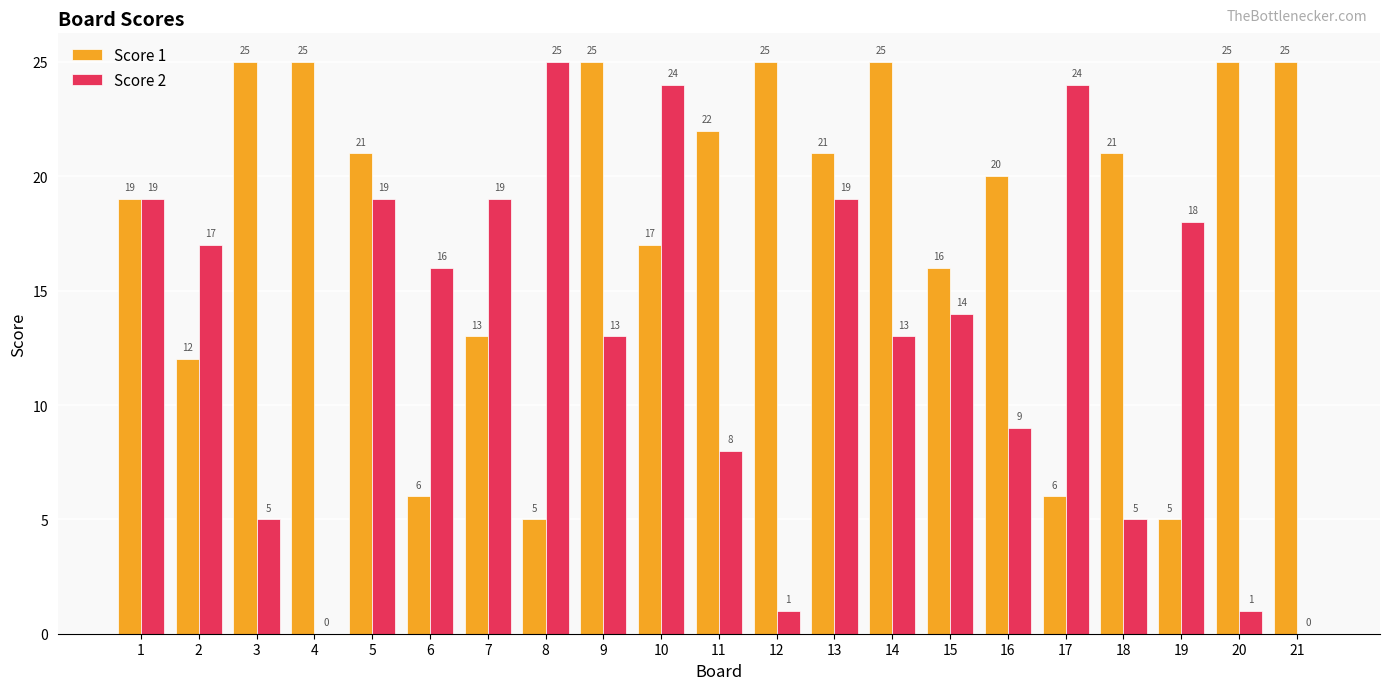

True or false: Score 2 has a value of 22 at 15.

False